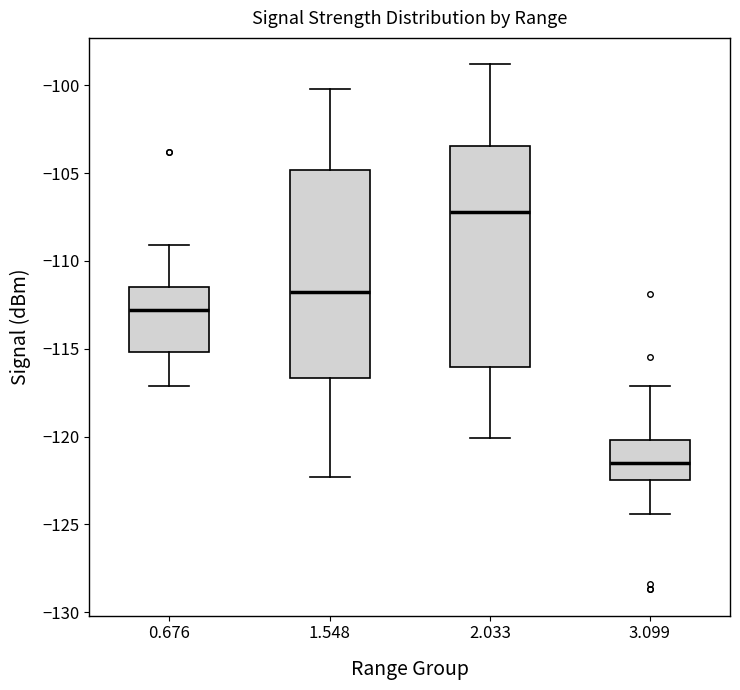

Reading left to right, read every box against the y-axis: the position of its median line, the range the box covers, and the ends of its whiskers. The values are not printed on the chart, so give them approximately, as read against the axis.

0.676: median -113.0, box -115.0 to -111.5, whiskers -117.0 to -109.0
1.548: median -112.0, box -116.5 to -105.0, whiskers -122.5 to -100.0
2.033: median -107.0, box -116.0 to -103.5, whiskers -120.0 to -99.0
3.099: median -121.5, box -122.5 to -120.0, whiskers -124.5 to -117.0